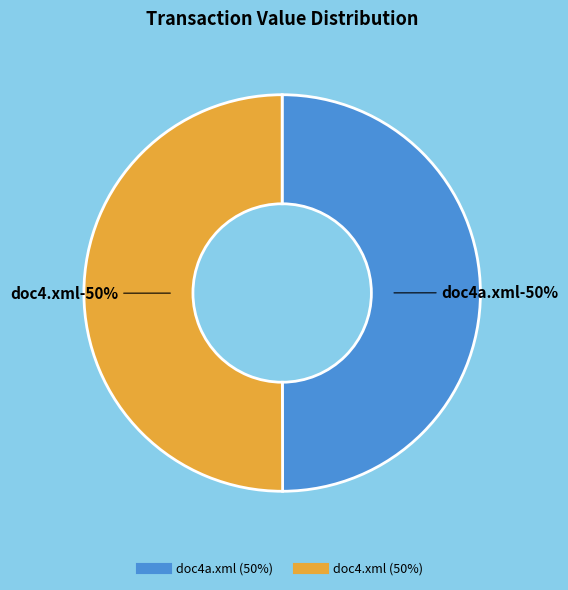

True or false: doc4a.xml accounts for 50% of the total.

True